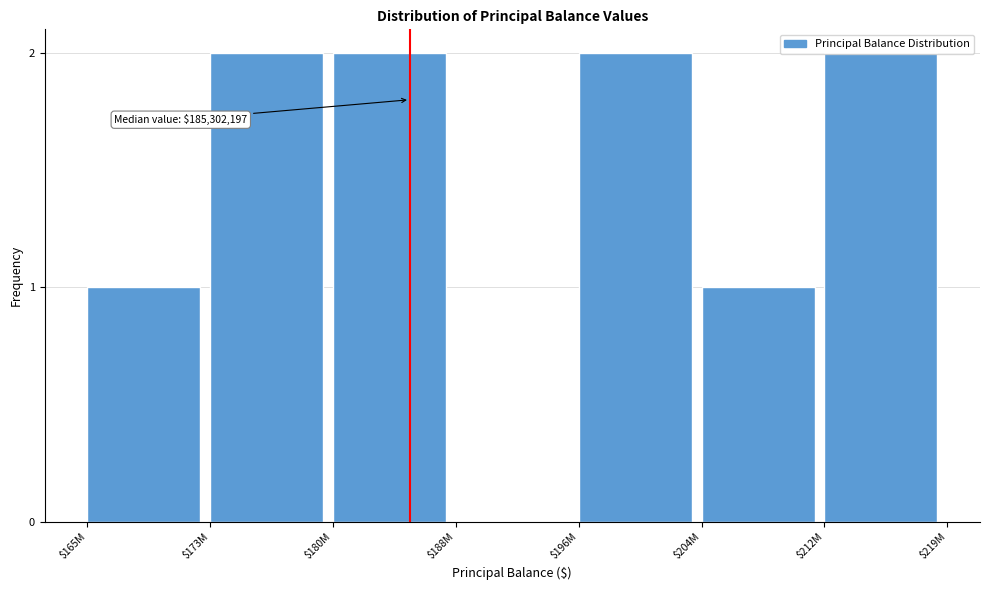

The chart shows a value of 2 at $180M. True or false?

True